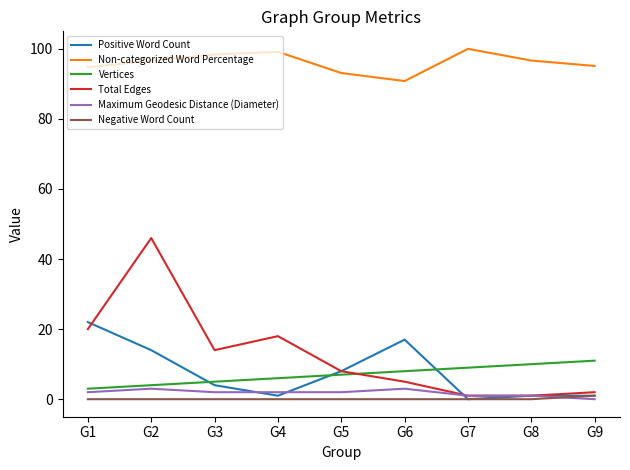

At which category is the sum across all series the highest?

G2